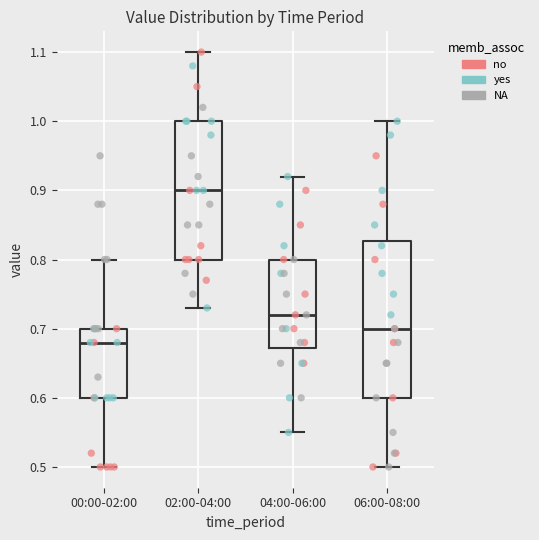

Which box's median line is the highest?

02:00-04:00